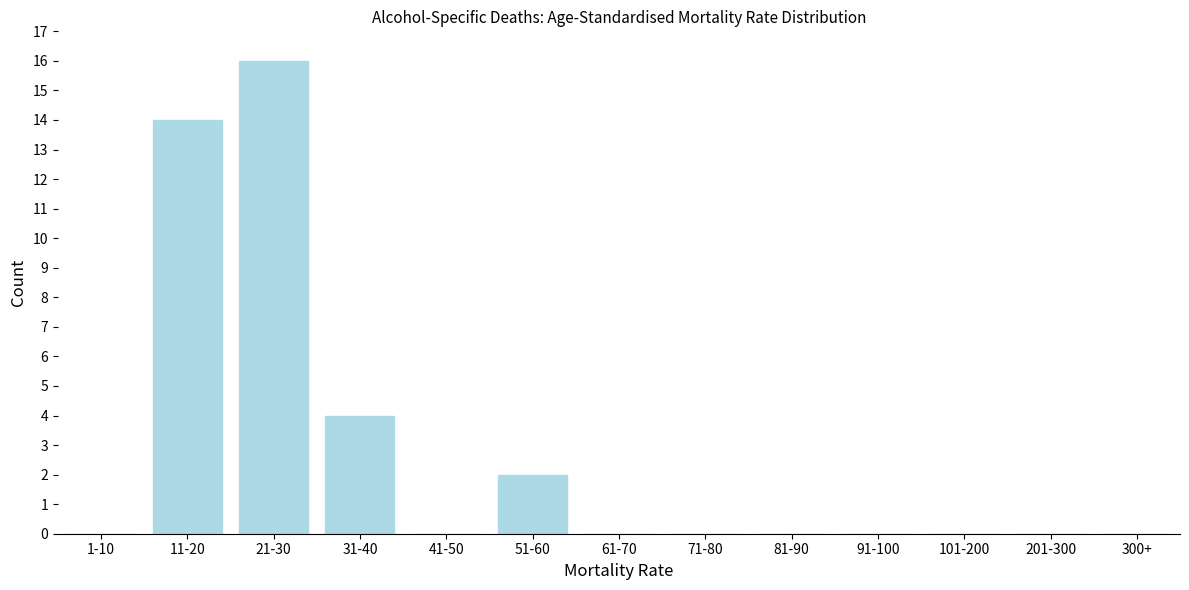

Reading left to right, extract all data points from this chart.

1-10=0	11-20=14	21-30=16	31-40=4	41-50=0	51-60=2	61-70=0	71-80=0	81-90=0	91-100=0	101-200=0	201-300=0	300+=0